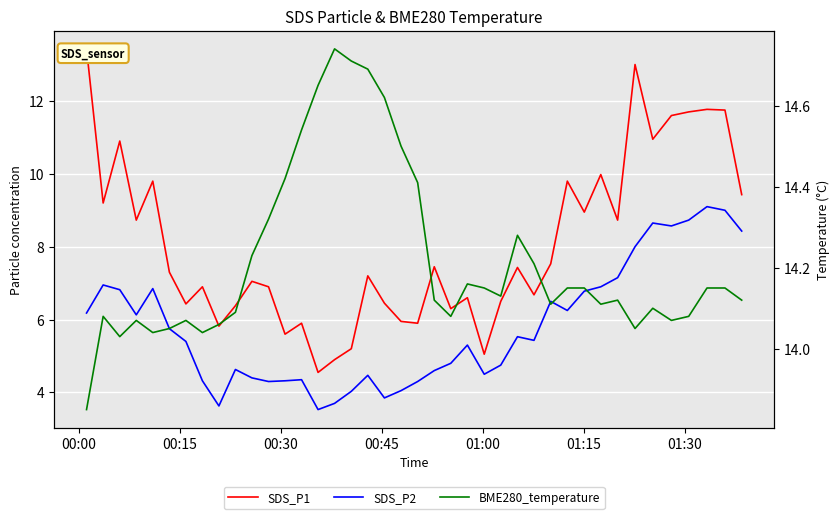

At how many categories does at least one series exceed 4?

40